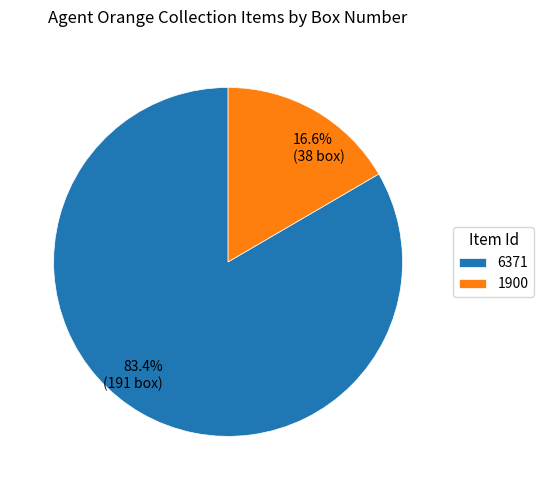

What is the largest slice in the pie chart?

6371